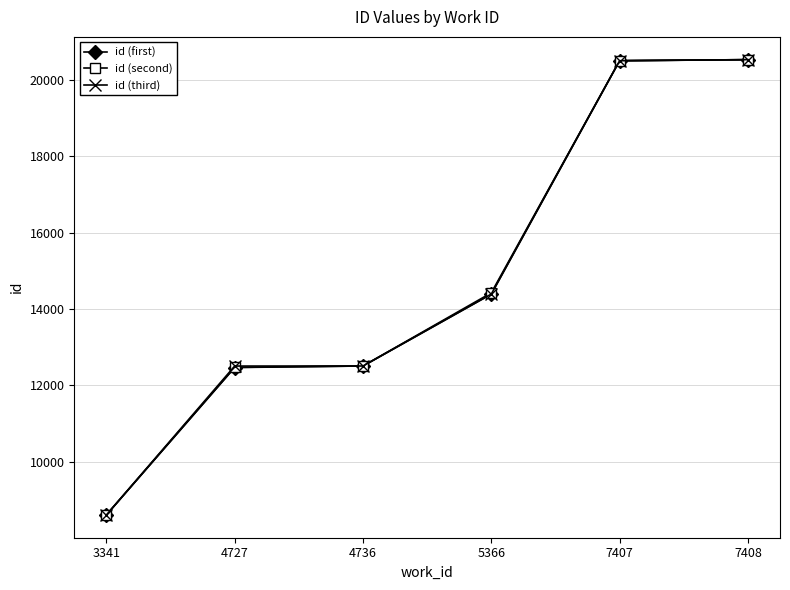

At which label is id (third) closest to 14569?

5366